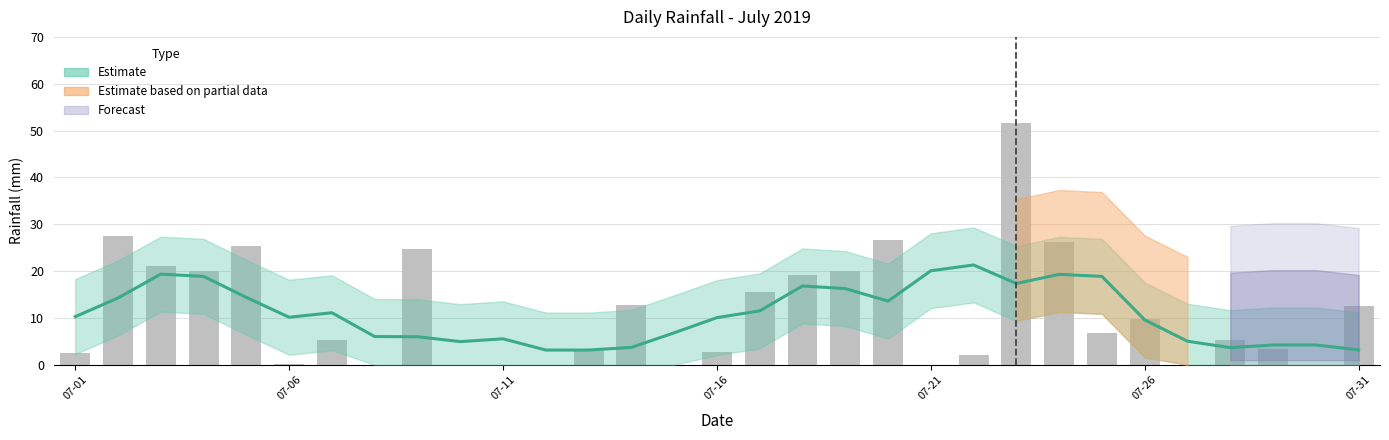

What is the sum of all values?

344.8